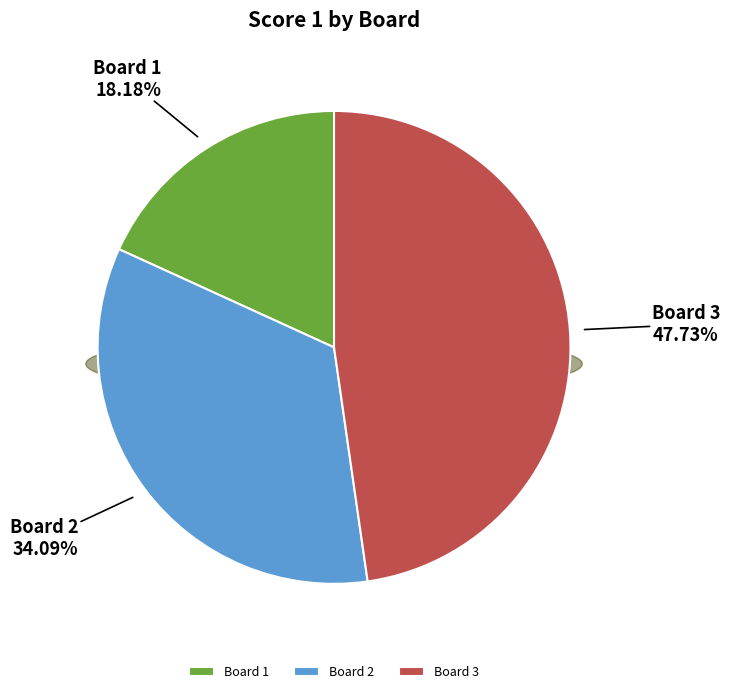

How many segments does this pie chart have?

3